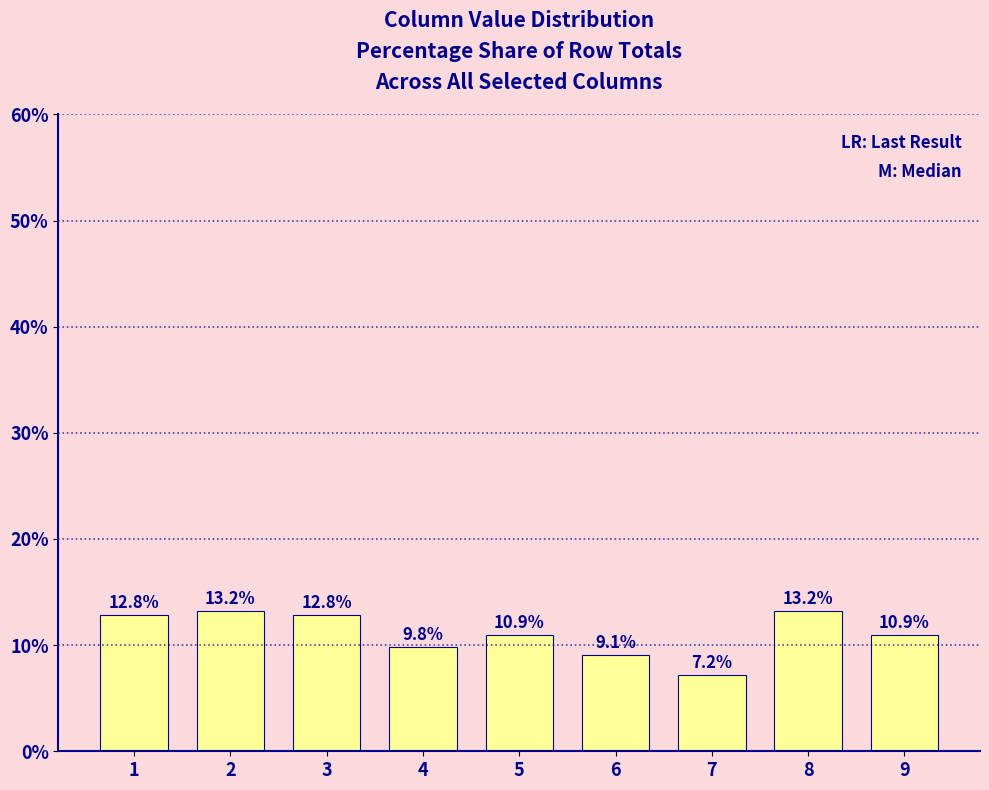

Which has a higher value, 9 or 2?

2